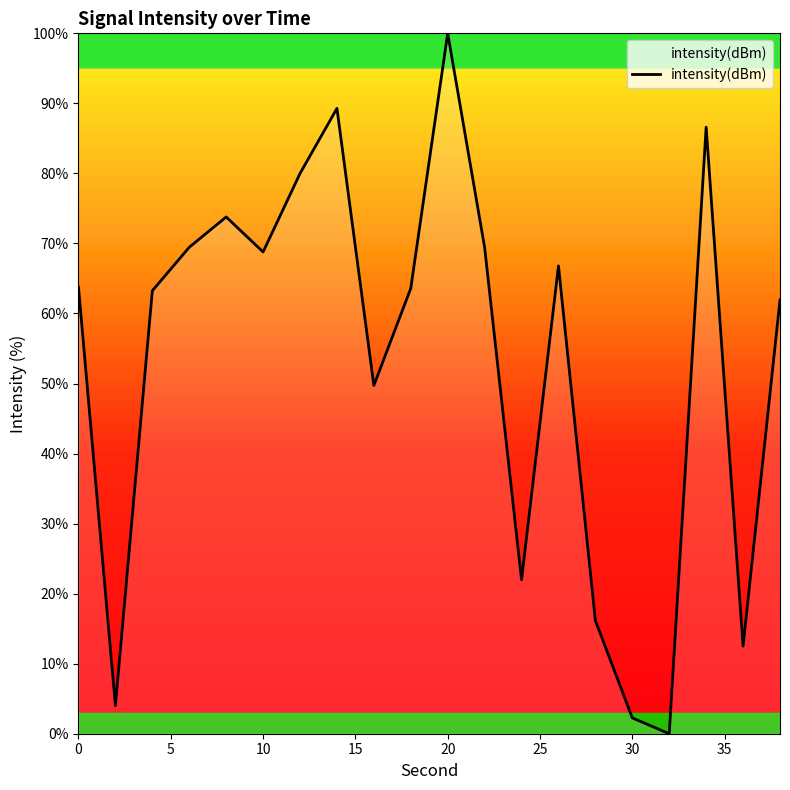

How many categories are shown in the chart?

20